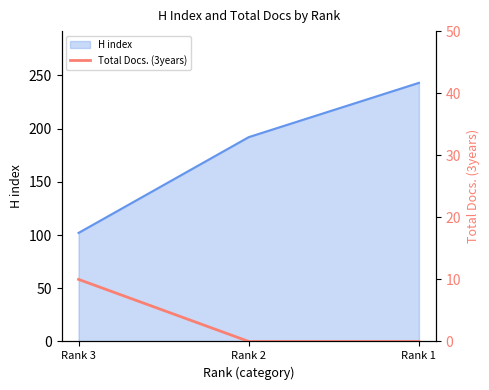

Which category has the highest value in the H index series?

Rank 1